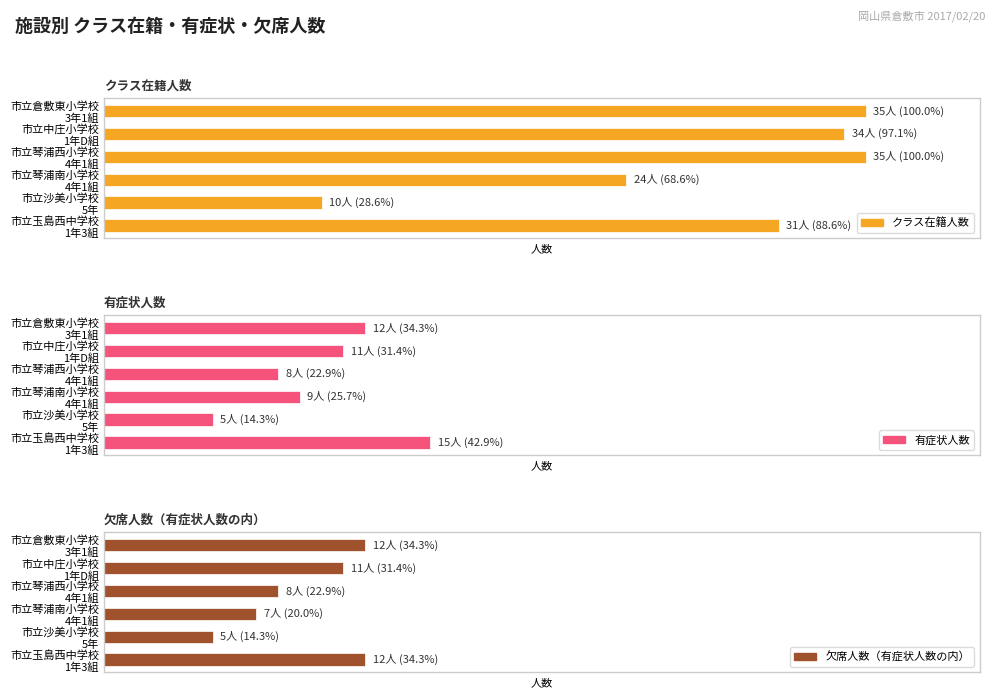

Reading right to left, extract all data points from this chart.

クラス在籍人数: 31	10	24	35	34	35
有症状人数: 15	5	9	8	11	12
欠席人数（有症状人数の内）: 12	5	7	8	11	12